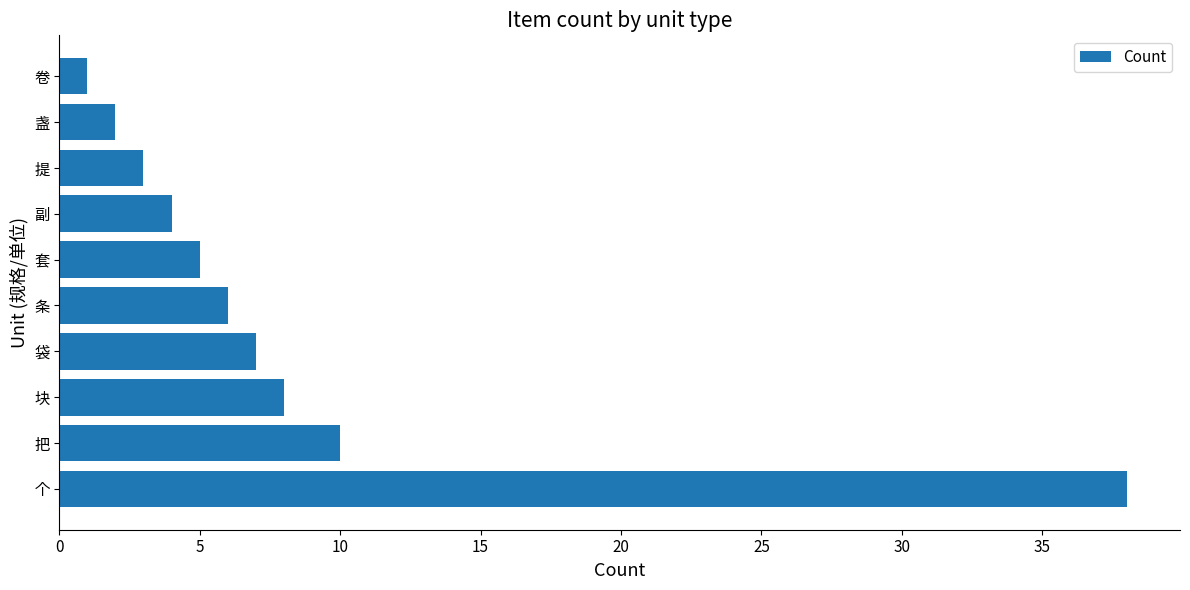

Approximately how many times larger is the value at 套 compared to 副?

1.2